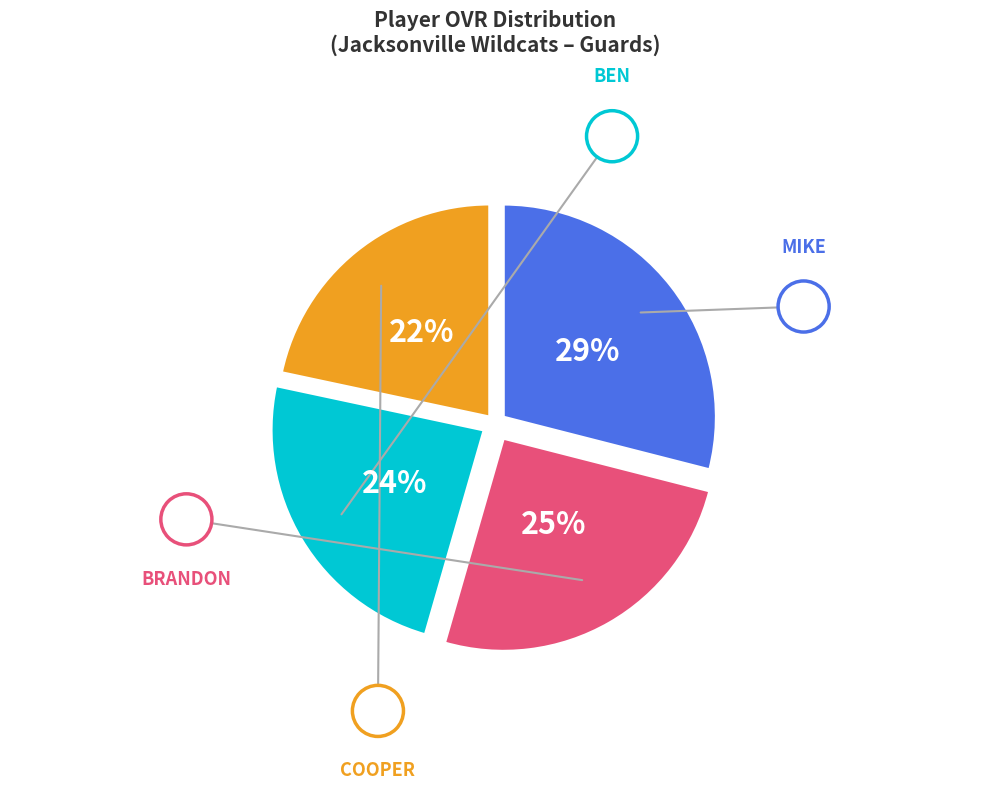

Does any single category account for the majority?

No